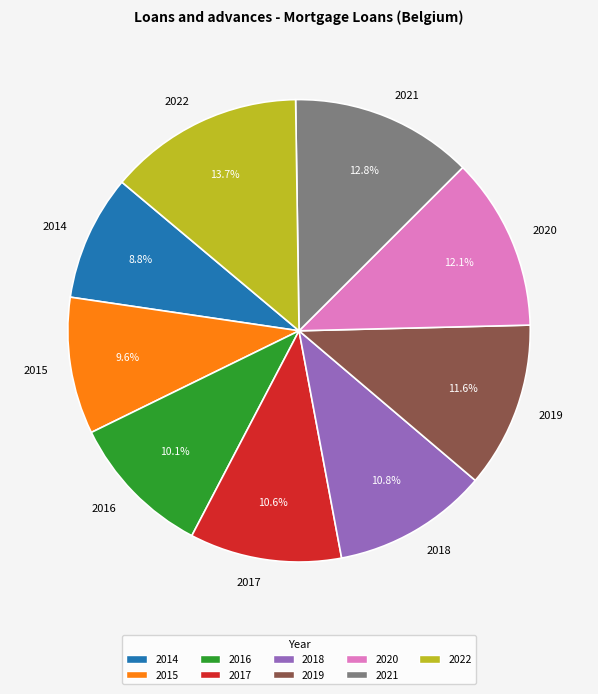

To the nearest percent, what percentage of the pie is 2015?

10%